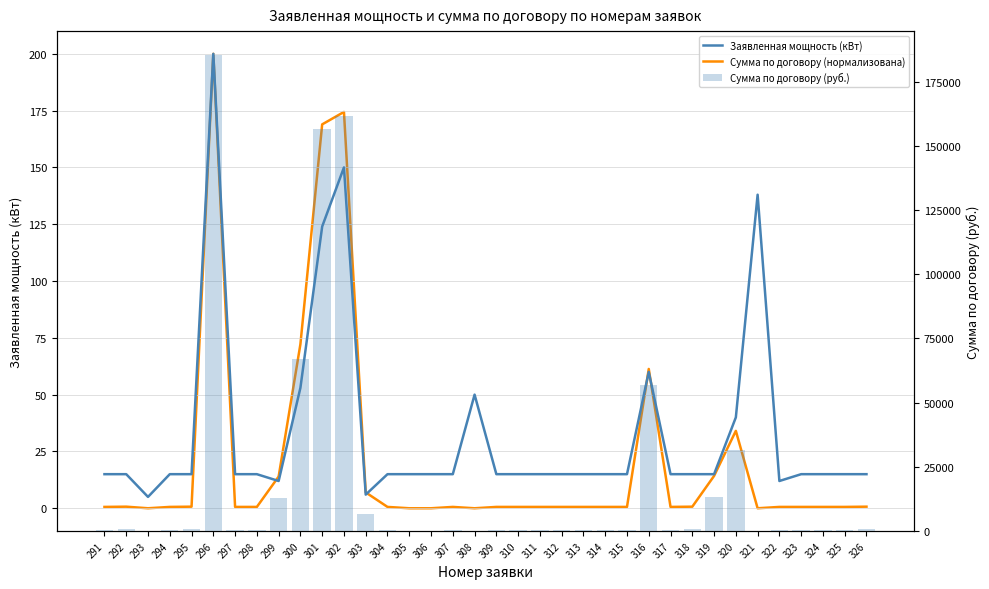

Reading right to left, what are all the values shown in this chart?

Заявленная мощность (кВт): 15.0	15.0	15.0	15.0	12.0	138.0	40.0	15.0	15.0	15.0	60.0	15.0	15.0	15.0	15.0	15.0	15.0	15.0	50.0	15.0	15.0	15.0	15.0	6.0	150.0	124.0	53.0	12.0	15.0	15.0	200.0	15.0	15.0	5.0	15.0	15.0
Сумма по договору (нормализована): 0.7	0.6	0.6	0.6	0.6	0.0	34.1	14.2	0.7	0.6	61.3	0.6	0.6	0.6	0.6	0.6	0.6	0.6	0.0	0.6	0.0	0.0	0.6	7.0	174.4	169.0	72.2	14.0	0.6	0.6	200.0	0.7	0.6	0.0	0.7	0.6
Сумма по договору (руб.): 649.0	550.0	550.0	550.0	550.0	0.0	31586.8	13200.0	649.0	550.0	56856.3	550.0	550.0	550.0	550.0	550.0	550.0	550.0	0.0	550.0	0.0	0.0	550.0	6469.6	161740.8	156670.7	66964.1	12939.3	550.0	550.0	185462.8	649.0	550.0	0.0	649.0	550.0